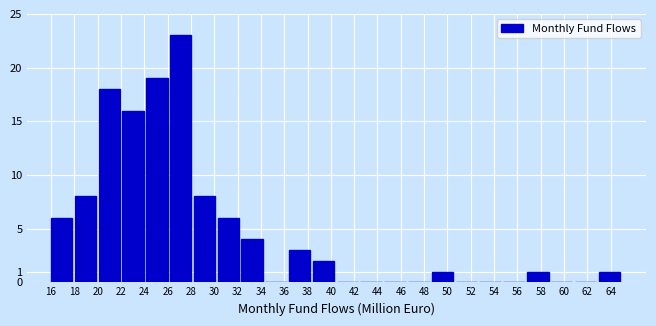

How tall is the bar that spans 56.8 to 58.8 on the x-axis? Neither the bar edges nor the heights are printed on the chart, so give them approximately, as read against the axes.

1